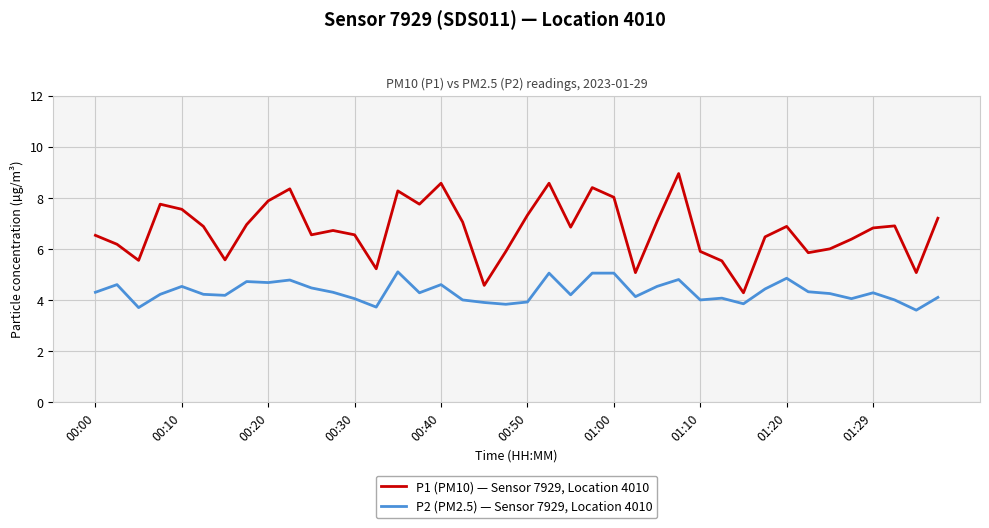

What is the lowest value of the P2 (PM2.5) — Sensor 7929, Location 4010 series?

3.6